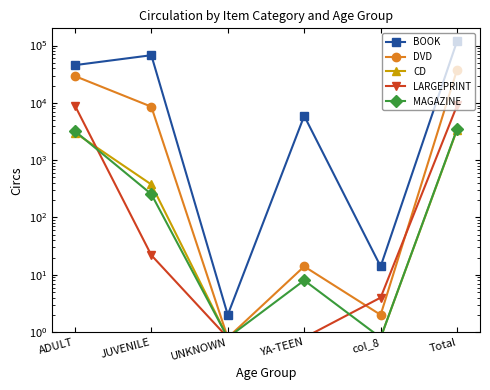

Between which two adjacent categories do MAGAZINE and LARGEPRINT first intersect?

ADULT and JUVENILE